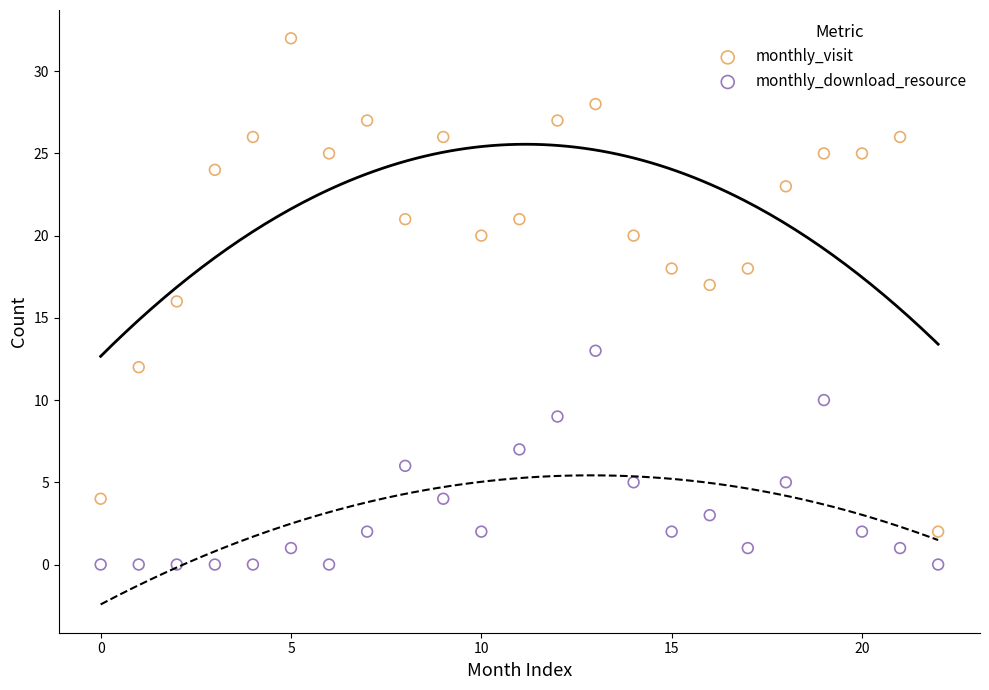

Which series reaches the maximum Y coordinate?

monthly_visit